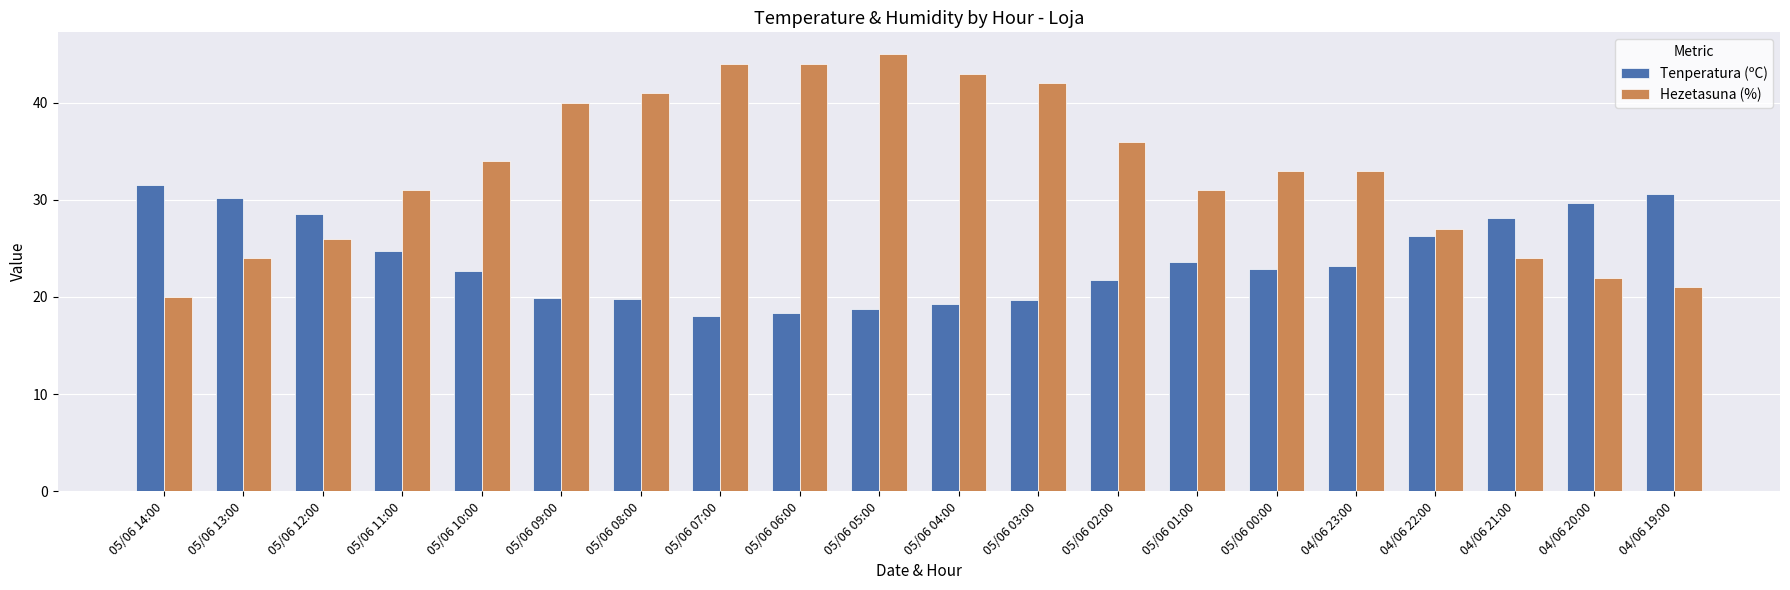

At 05/06 00:00, list the series in order from largest to smallest.

Hezetasuna (%), Tenperatura (ºC)